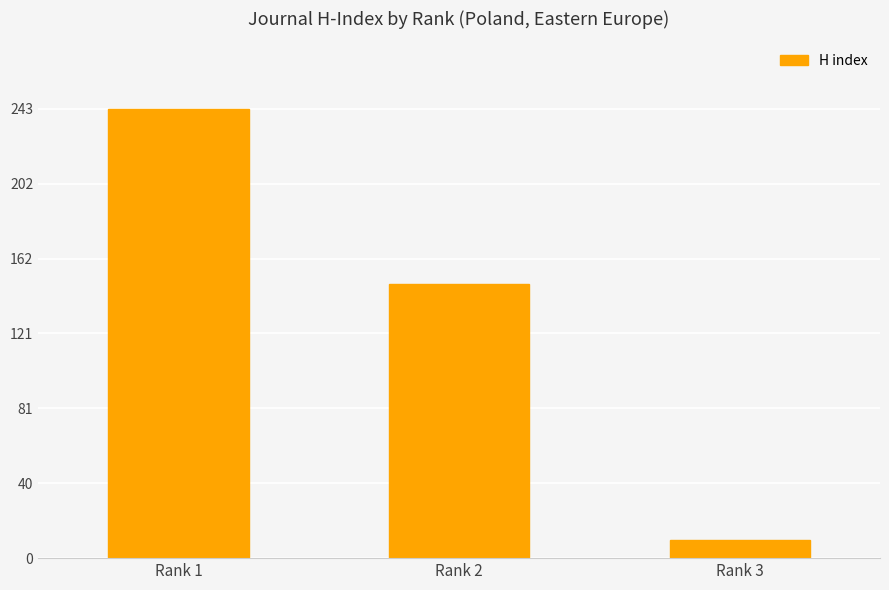

Reading left to right, list all the values displayed in this chart.

243	148	10